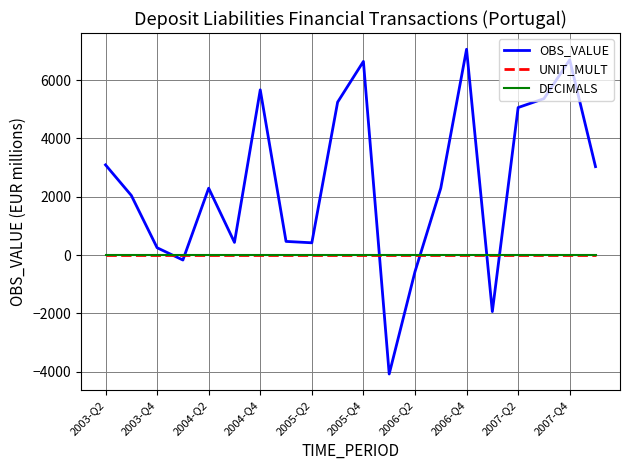

Which series has the largest total across all categories?

OBS_VALUE